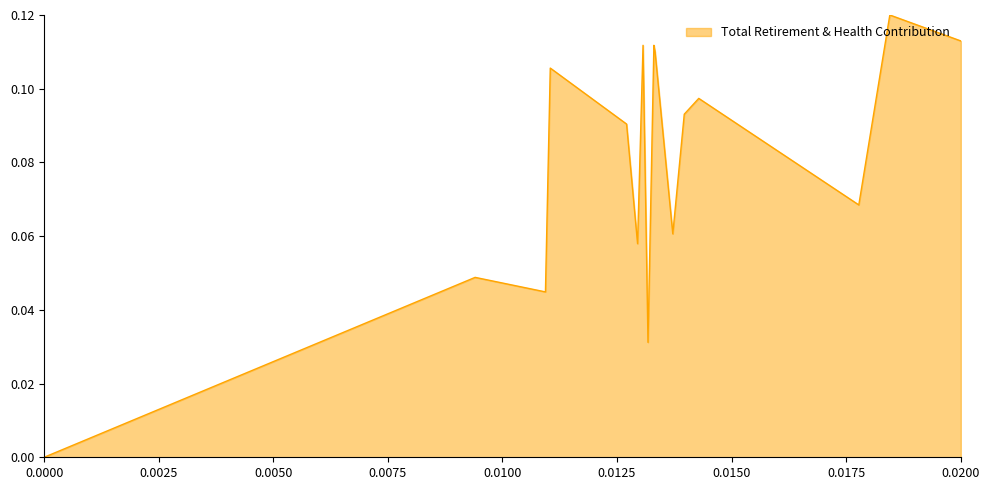

What is the difference between the second highest and second lowest values?

0.1